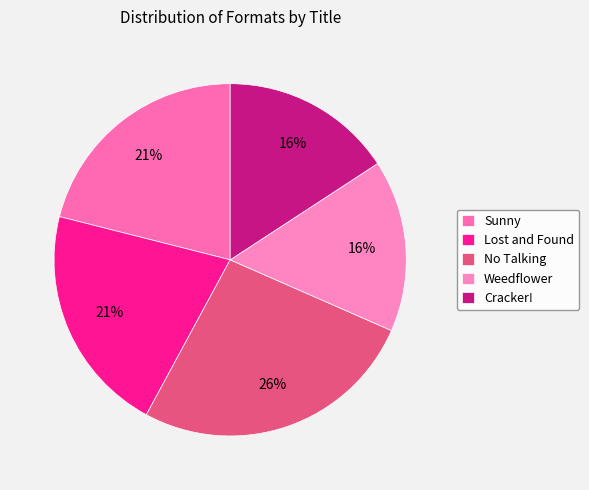

Is it true that Weedflower is 29% of the pie?

False